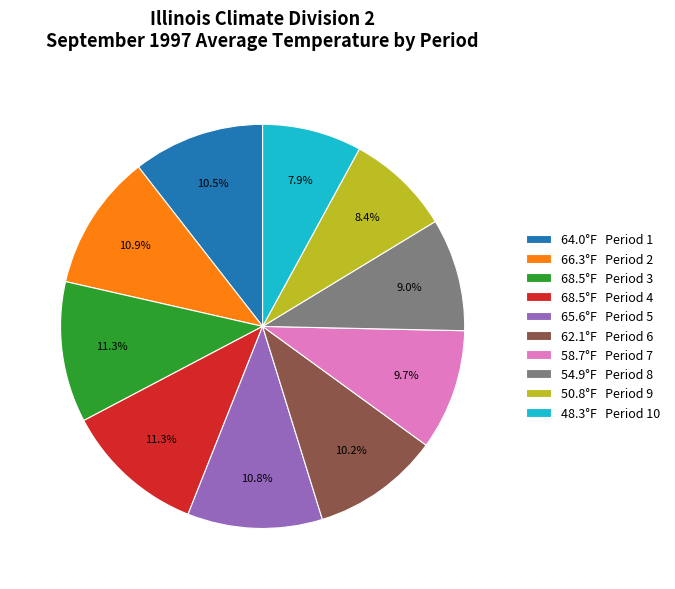

How much of the chart is everything except 50.8°F Period 9?

91.6%